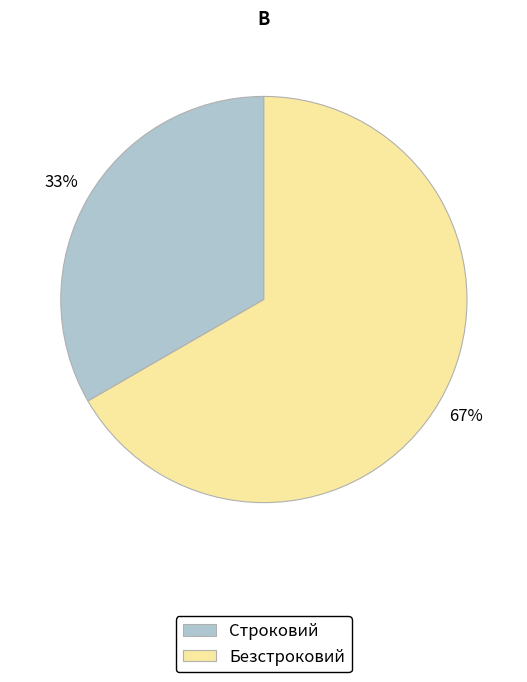

Between Безстроковий and Строковий, which is larger?

Безстроковий